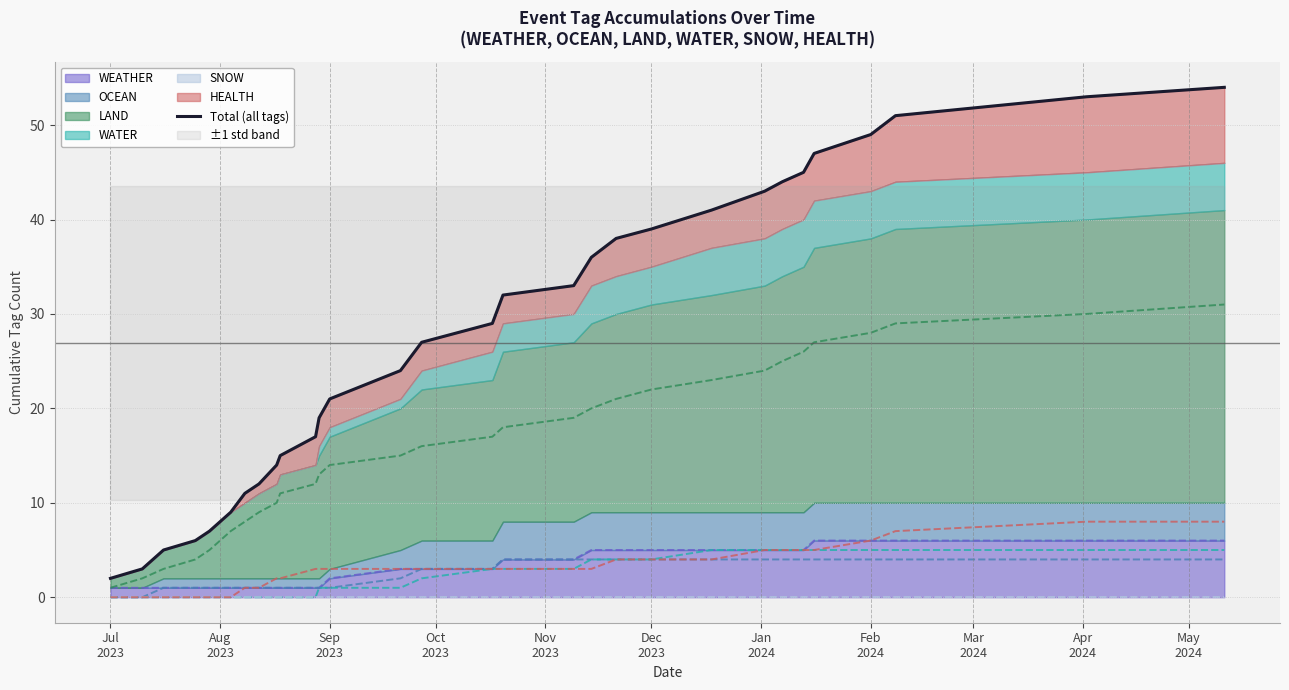

True or false: the data has more than 1 interior local peaks.

False